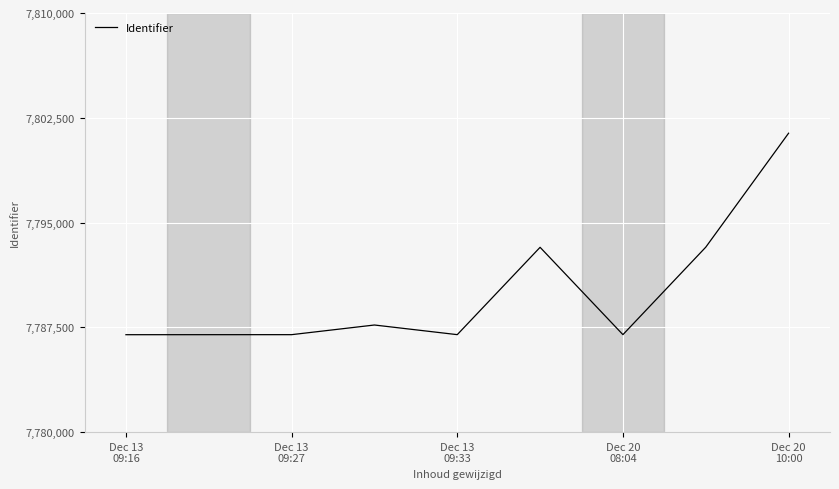

What is the minimum value shown in the chart?

7786973